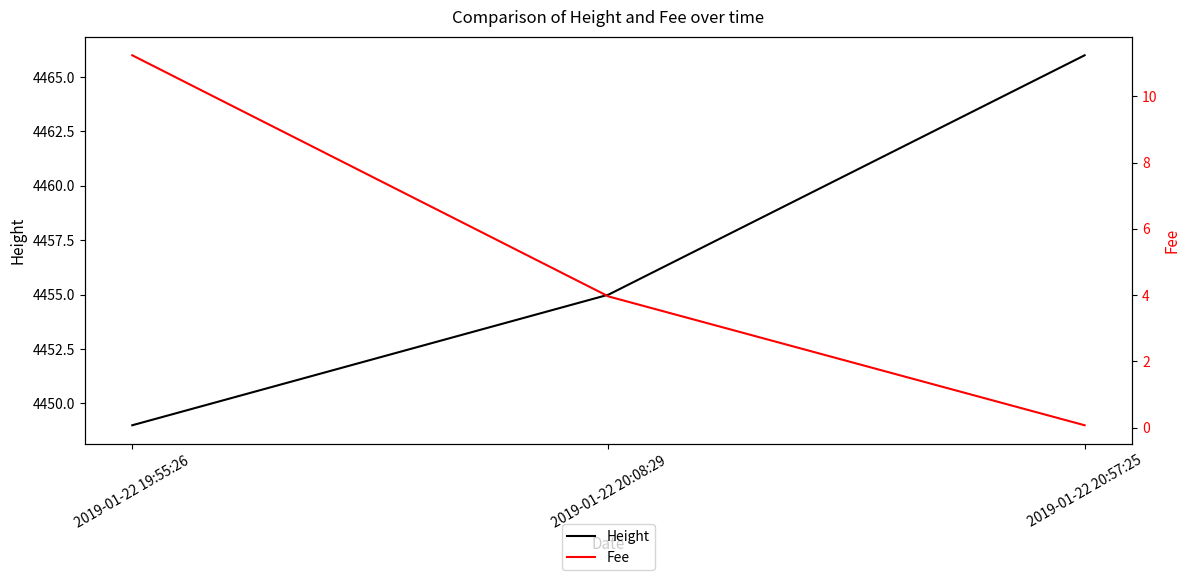

Is the value of Fee at 2019-01-22 20:08:29 greater than the value of Height at 2019-01-22 20:57:25?

No